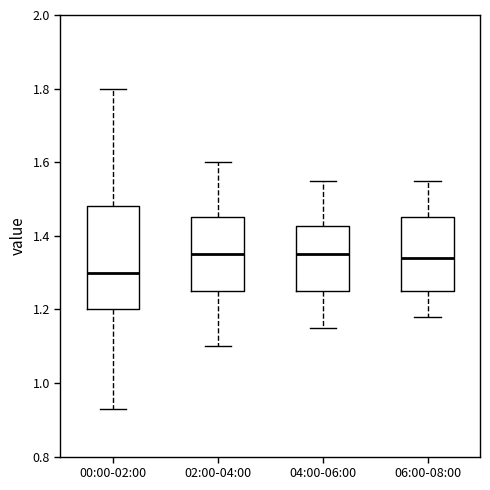

Comparing the boxes themselves (not the whiskers), which one is the tallest?

00:00-02:00